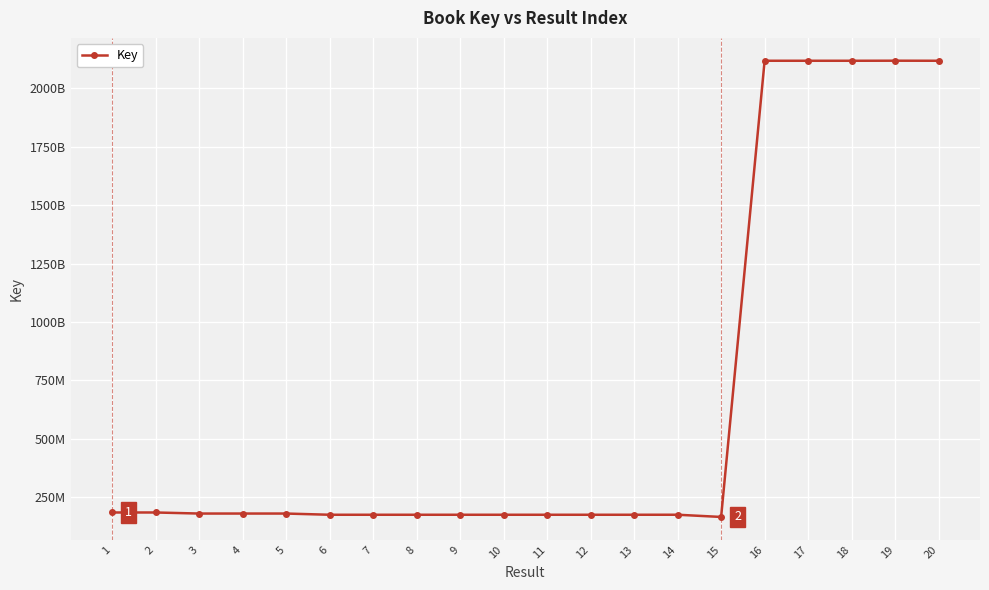

What is the maximum value shown in the chart?

2118115677